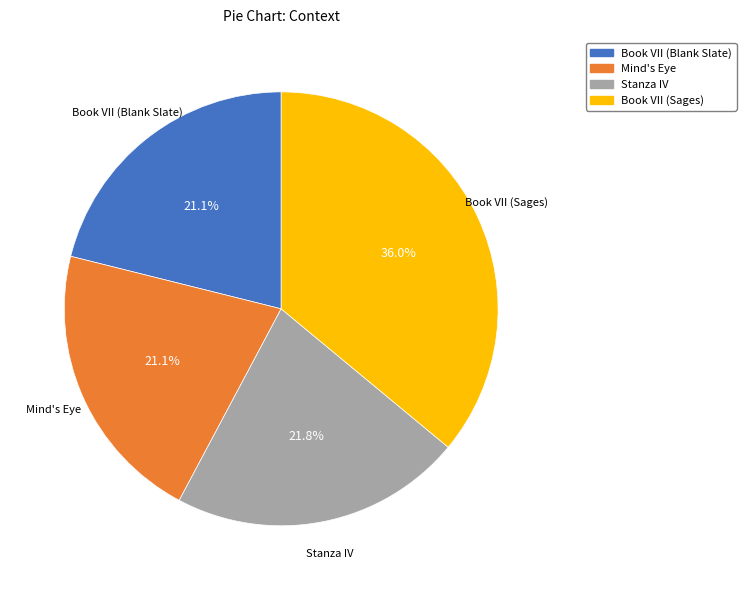

Between Book VII (Blank Slate) and Stanza IV, which is larger?

Stanza IV